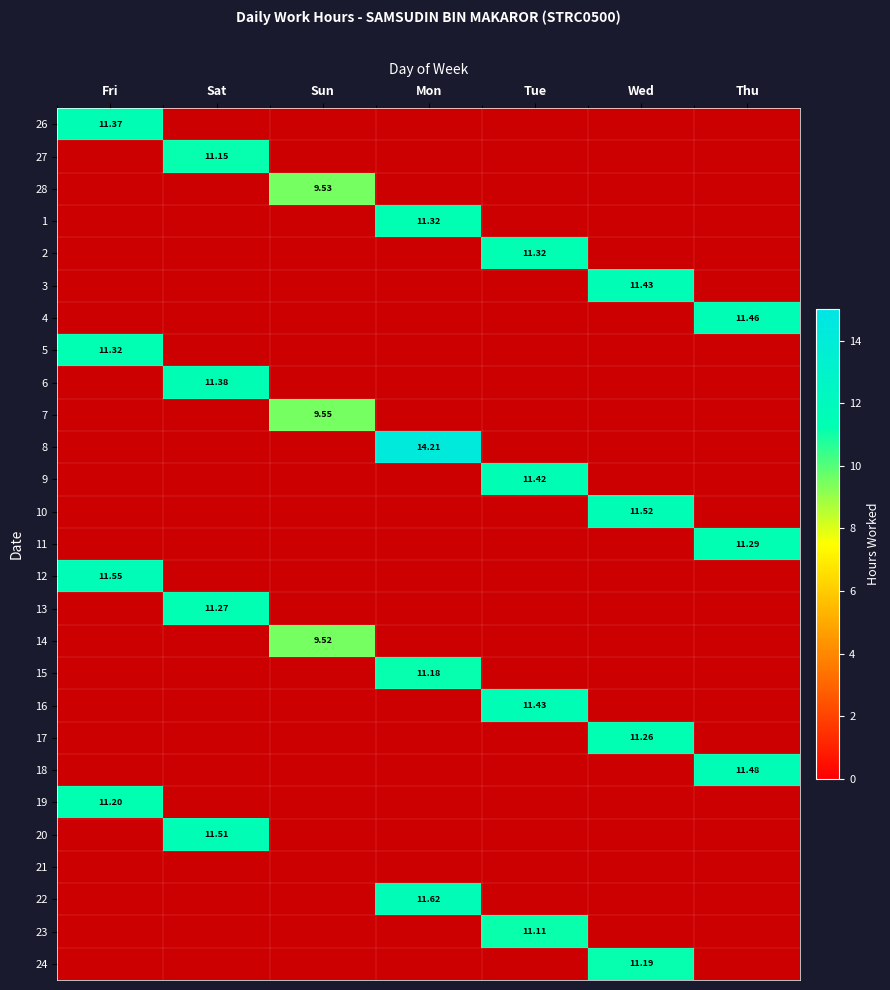

Is the value of 13 at Fri greater than the value of 5 at Mon?

No